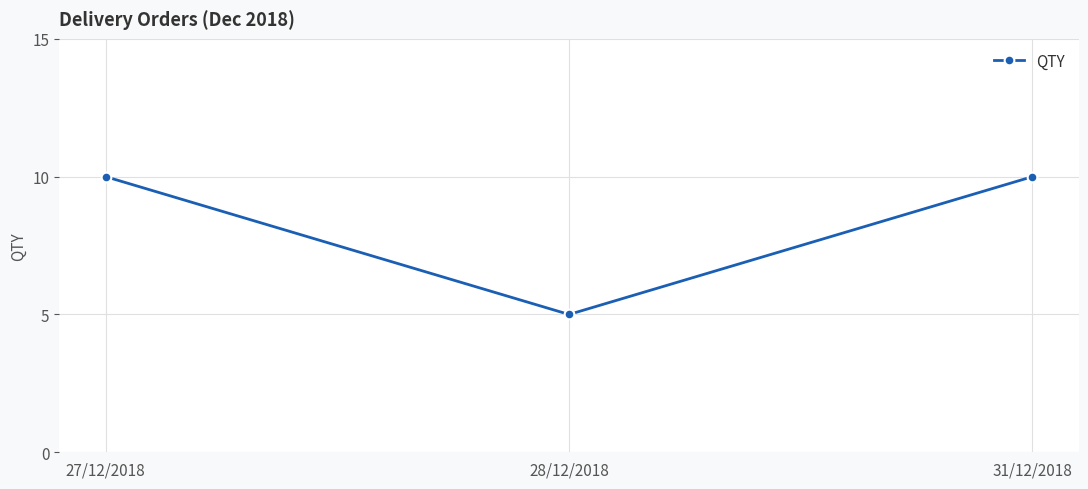

What is the sum of all values?

25